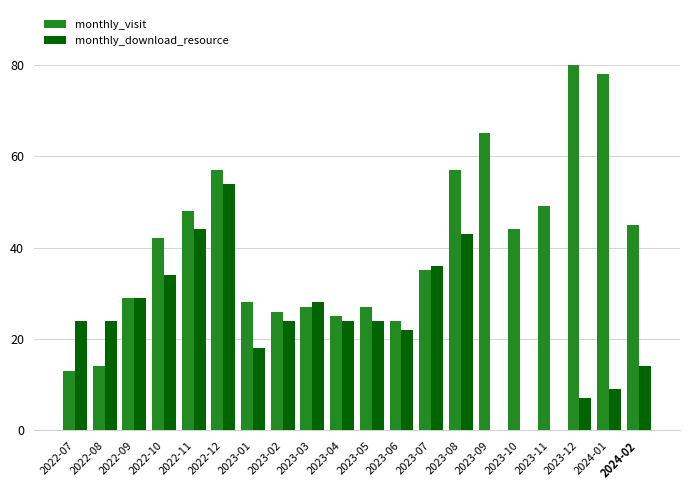

The value of monthly_download_resource at 2023-12 is 7. True or false?

True